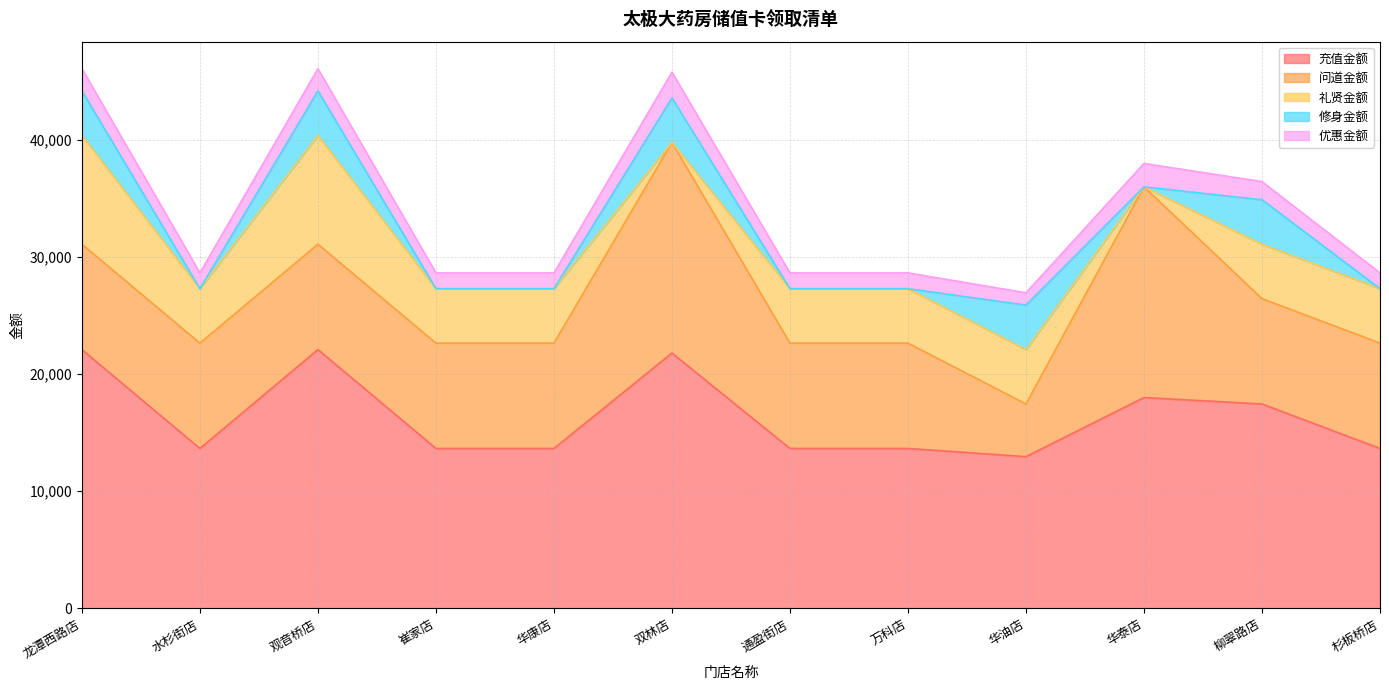

Read the 修身金额 value at 观音桥店, to the nearest 10.

3800